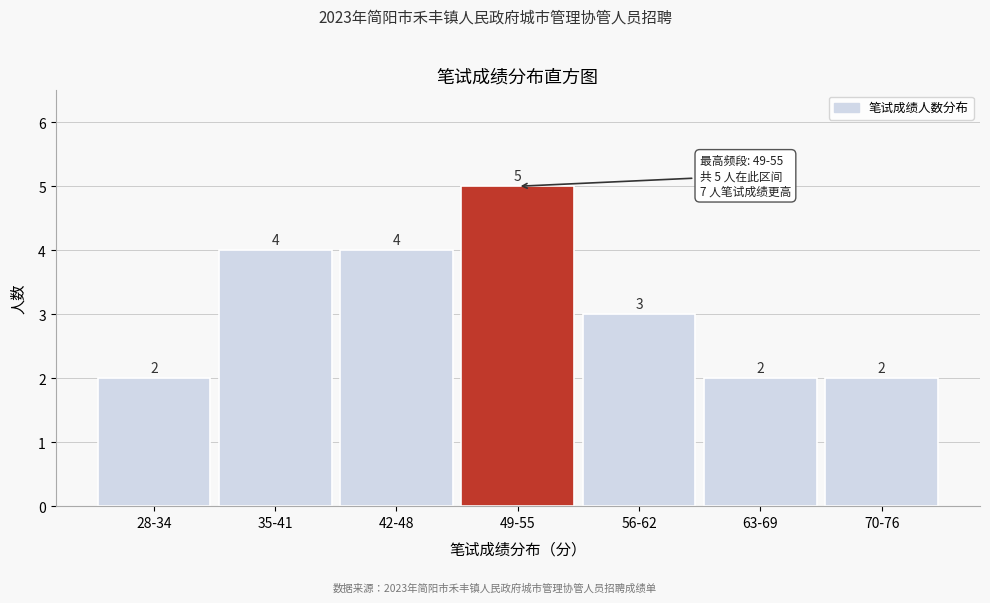

Reading left to right, extract all data points from this chart.

2	4	4	5	3	2	2